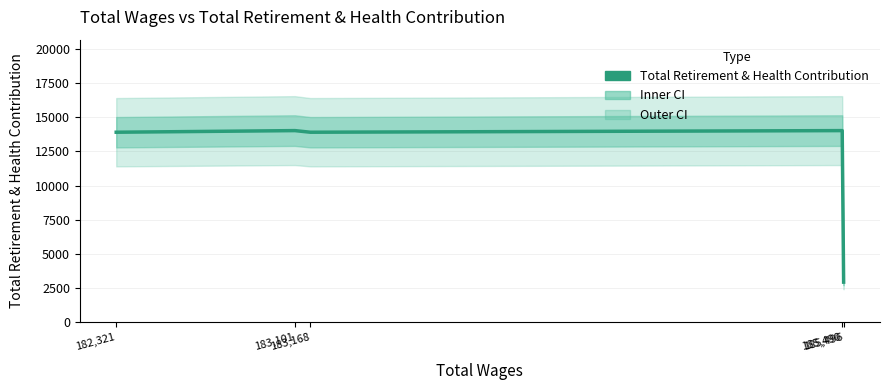

What is the maximum value shown in the chart?

14020